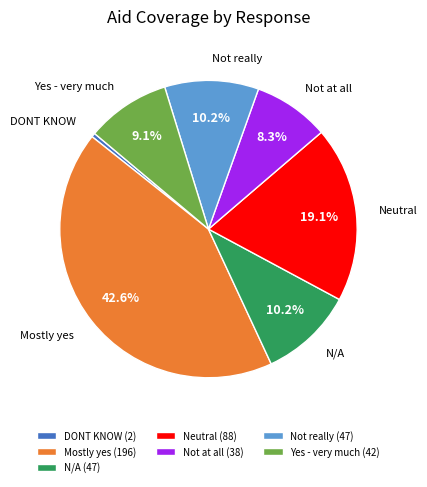

The N/A slice represents 10% of the pie. True or false?

True